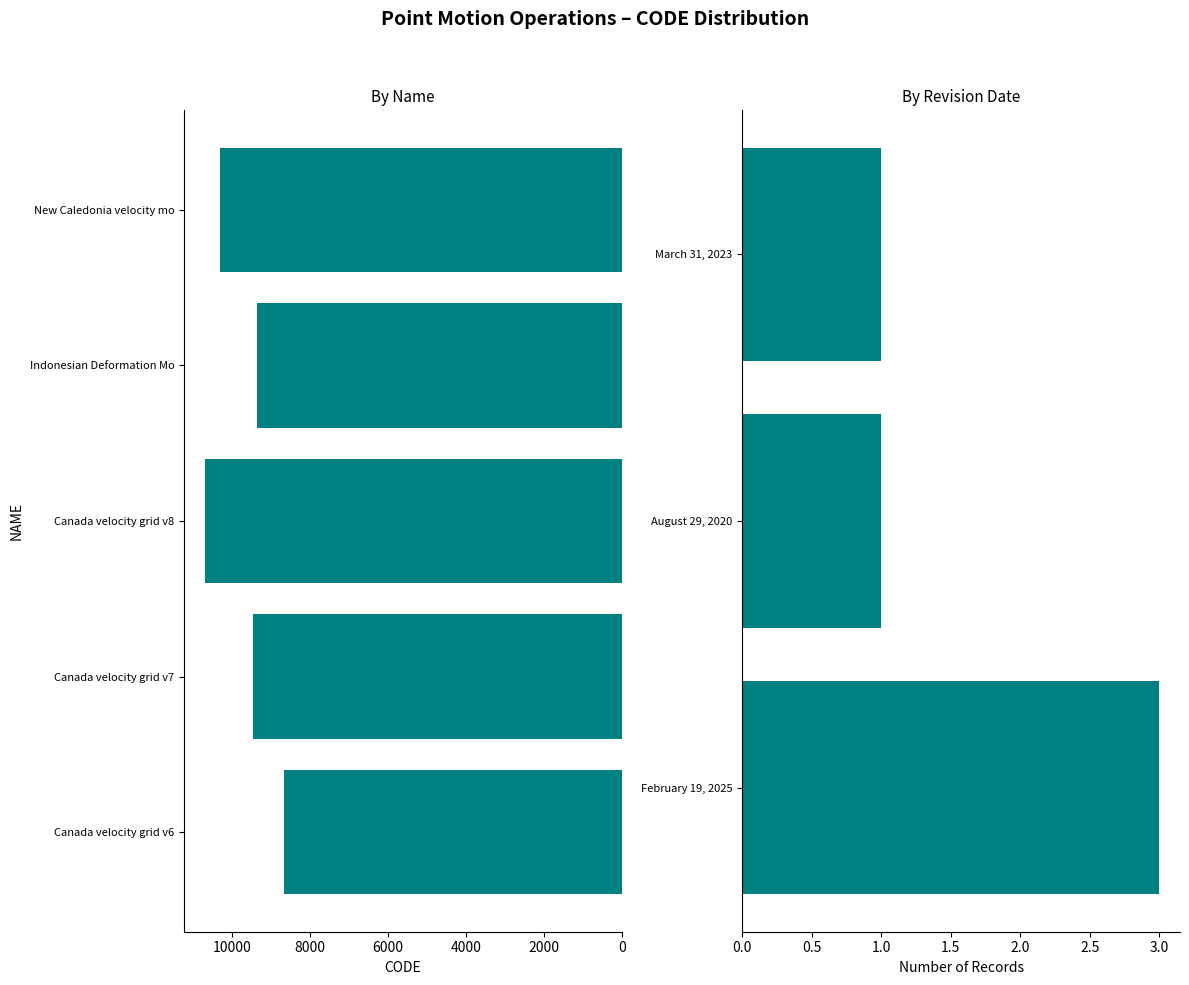

Rank the categories by value from highest to lowest.

Canada velocity grid v8, New Caledonia velocity mo, Canada velocity grid v7, Indonesian Deformation Mo, Canada velocity grid v6